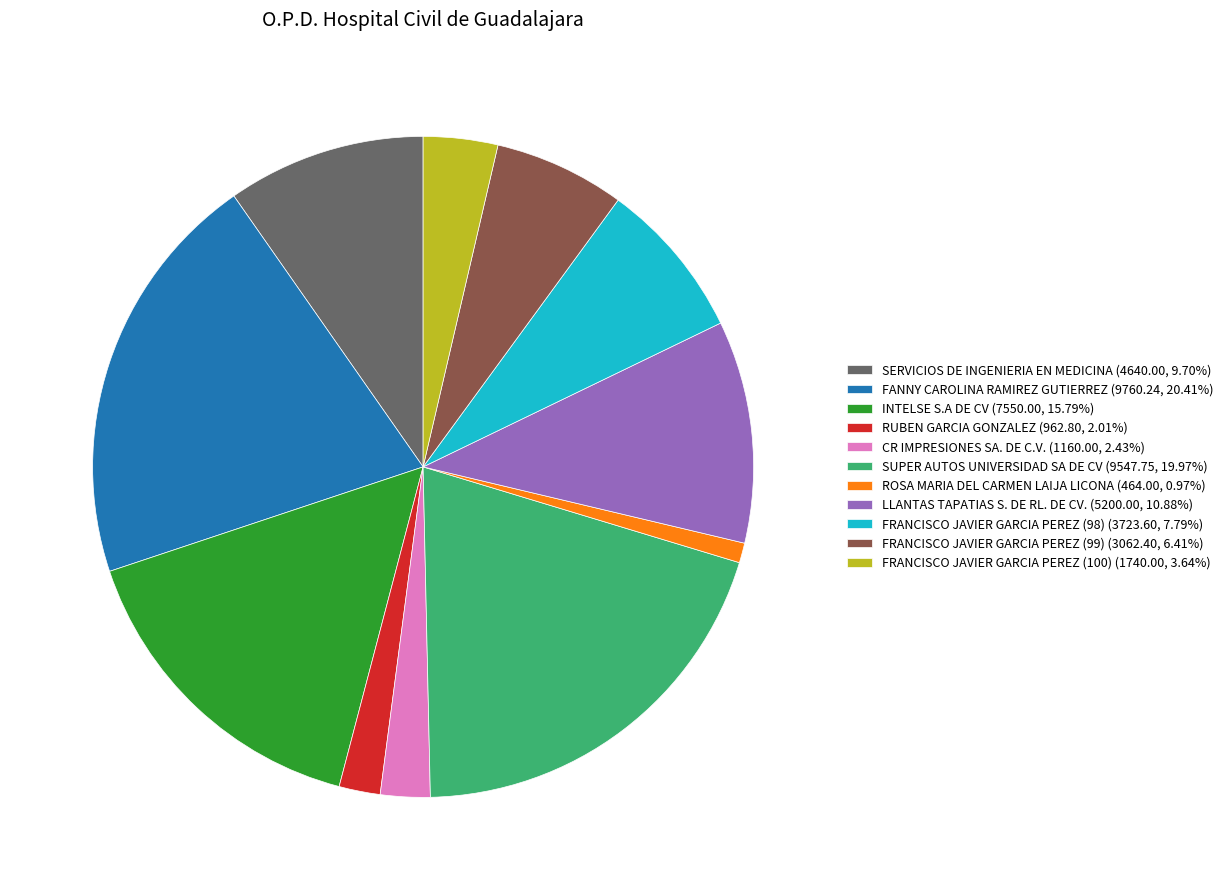

Count the number of slices in the pie.

11